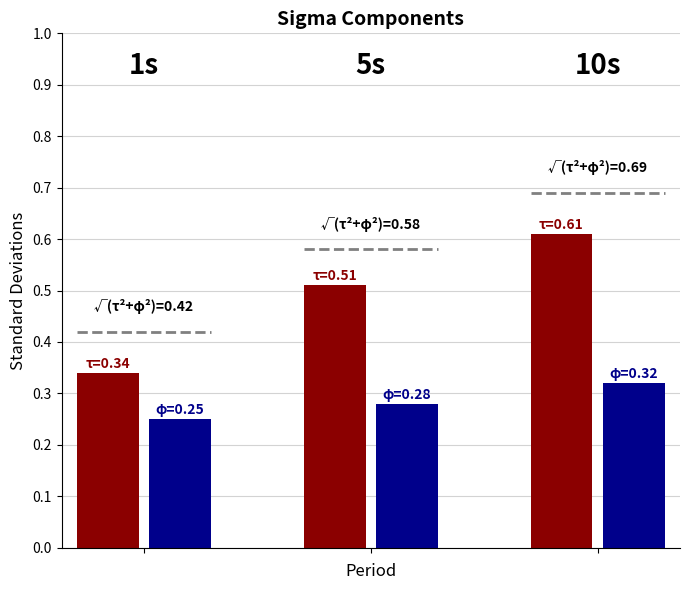

How many bars are there in total?

6